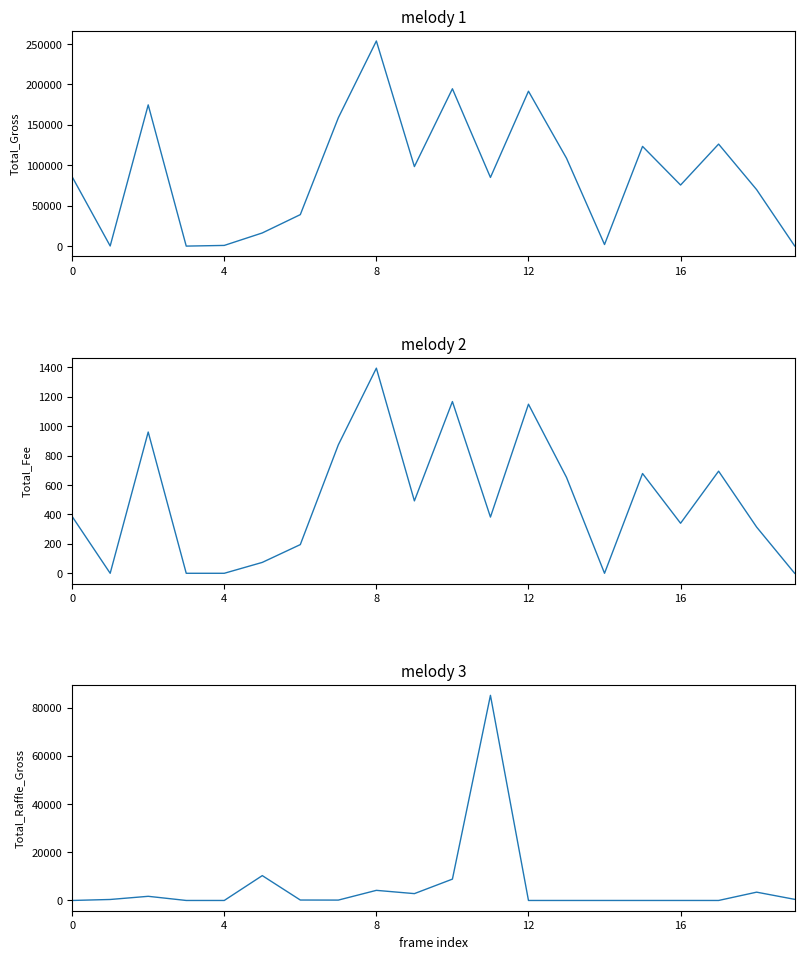

Rank the series at 13 from highest to lowest value.

Total Gross, Total Fee, Total Raffle Gross